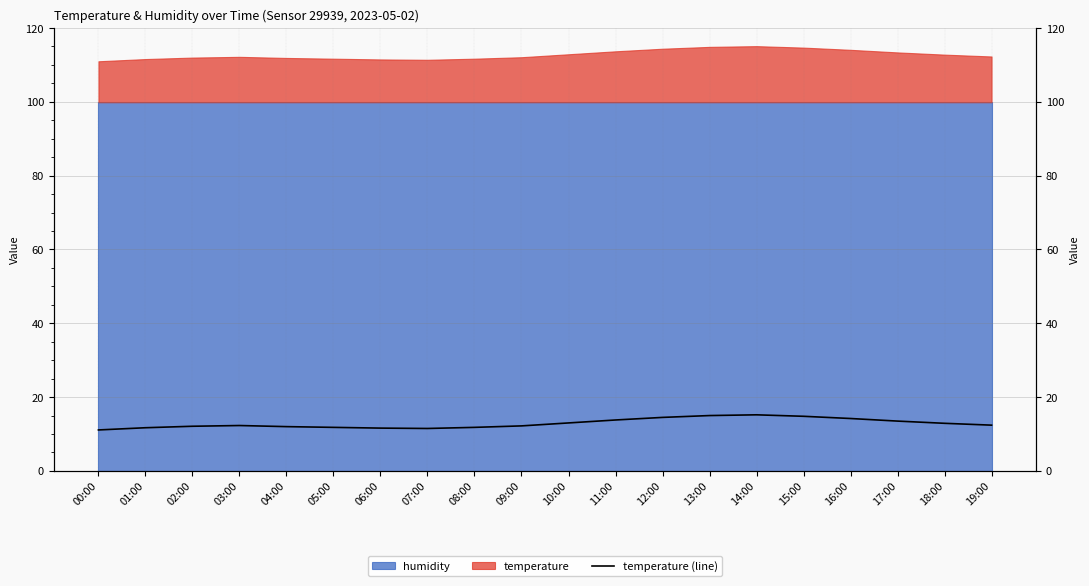

Is it true that the value at 17:00 is 13.5?

True